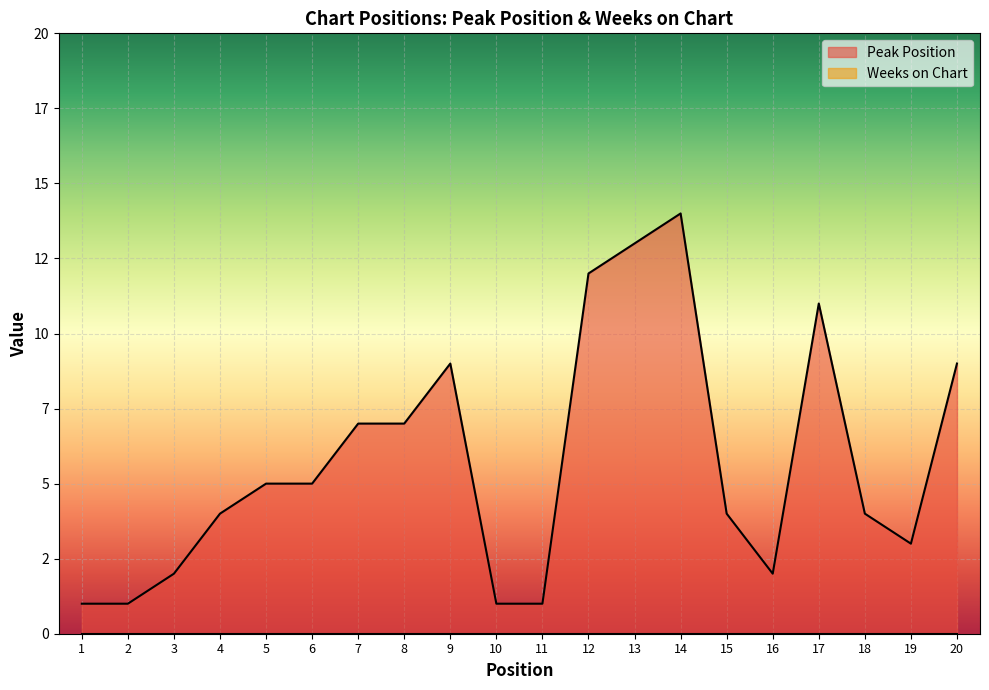

What is the sum of all values?

115